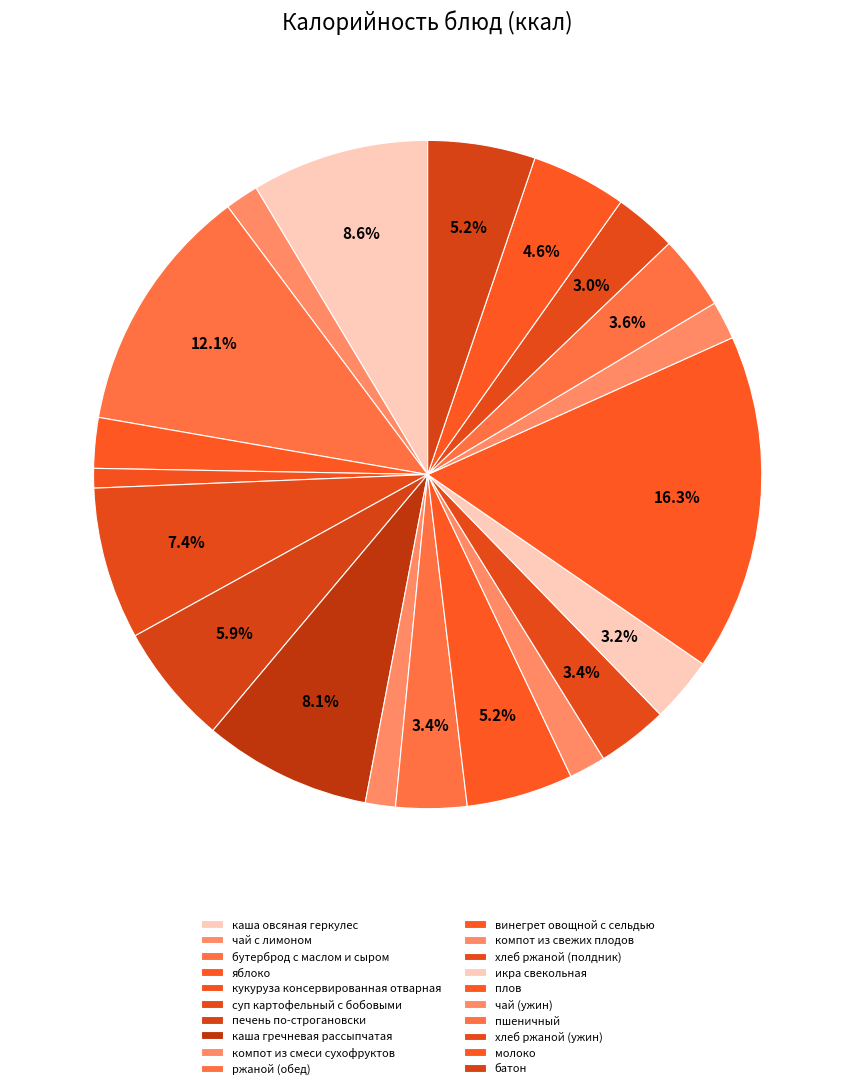

Count the number of slices in the pie.

20